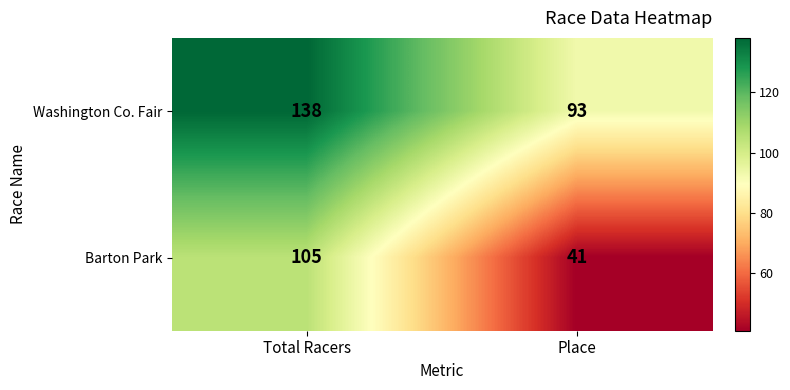

What is the difference between the Barton Park values at Place and Total Racers?

64